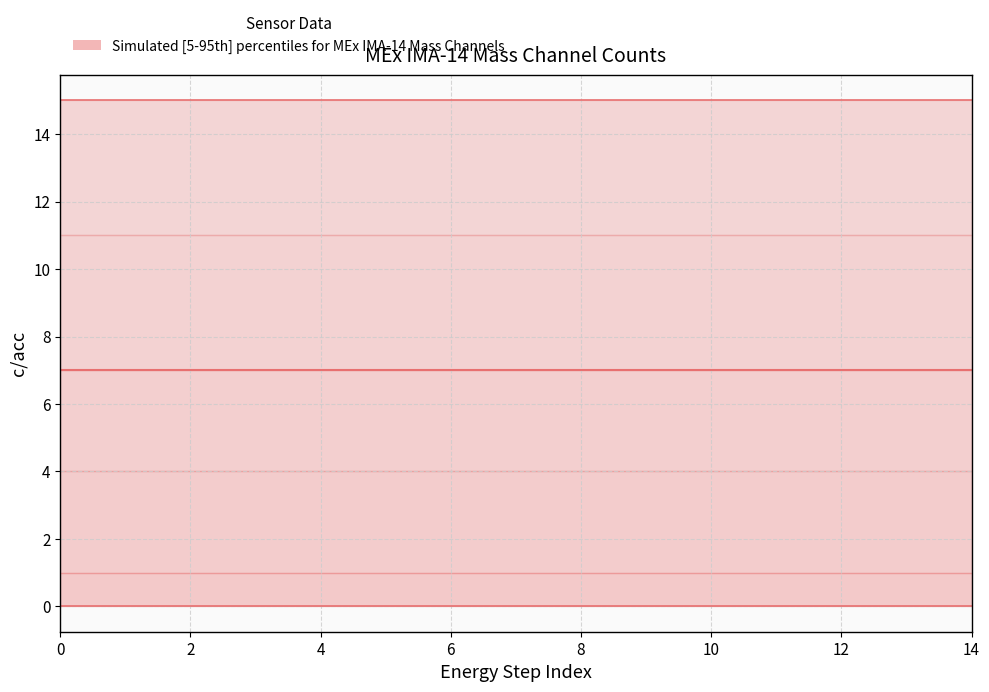

True or false: Mass Channel 7 and Mass Channel 15 cross at least once.

False